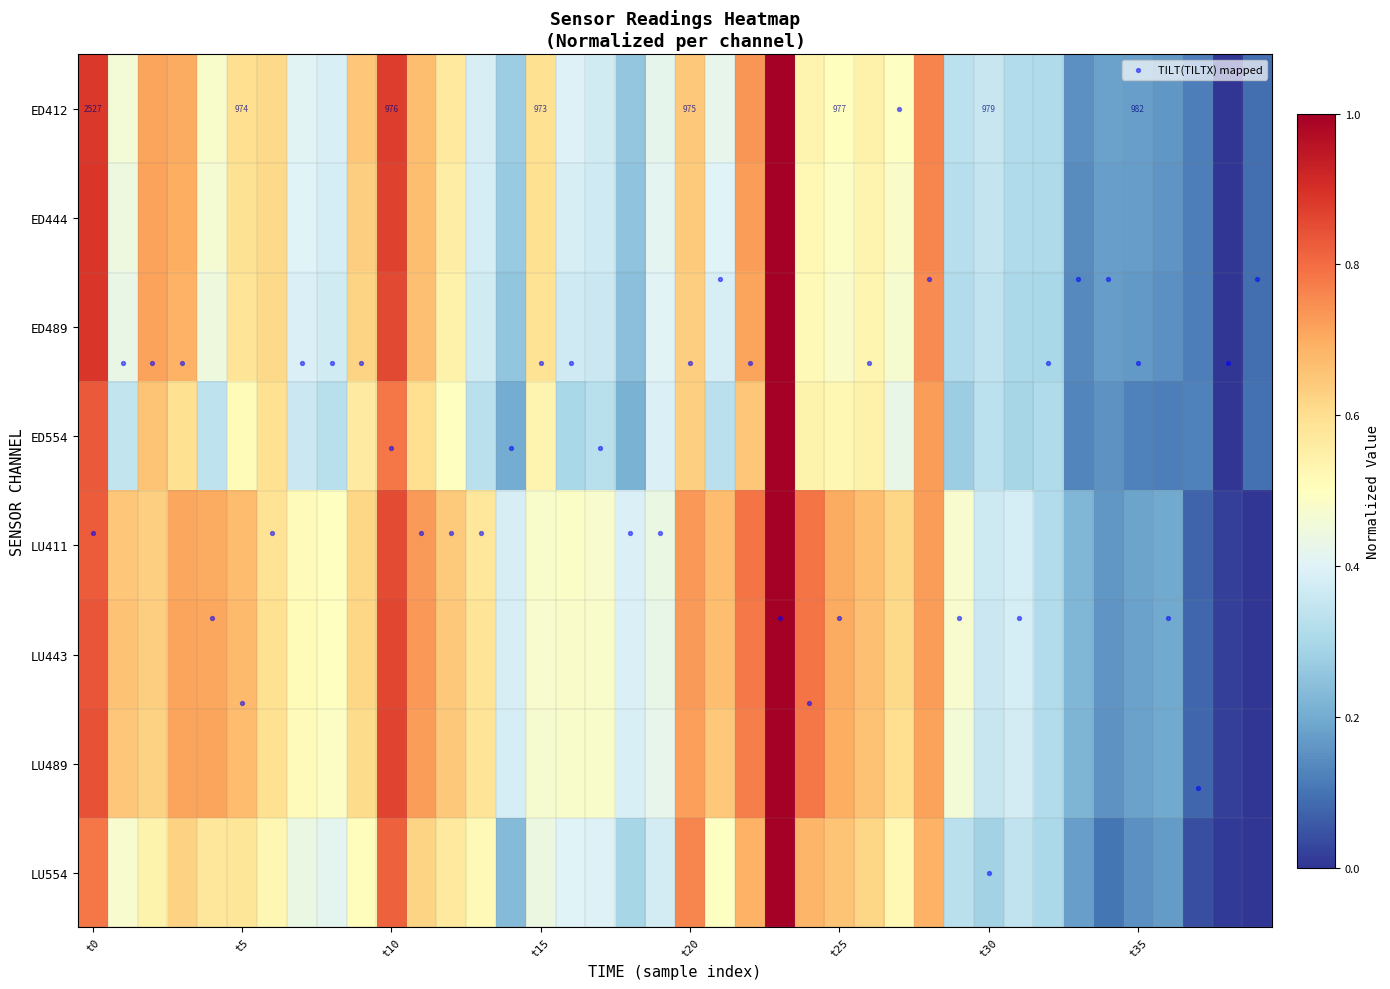

What is the difference between the maximum and minimum values in the ED412 series?

1.0